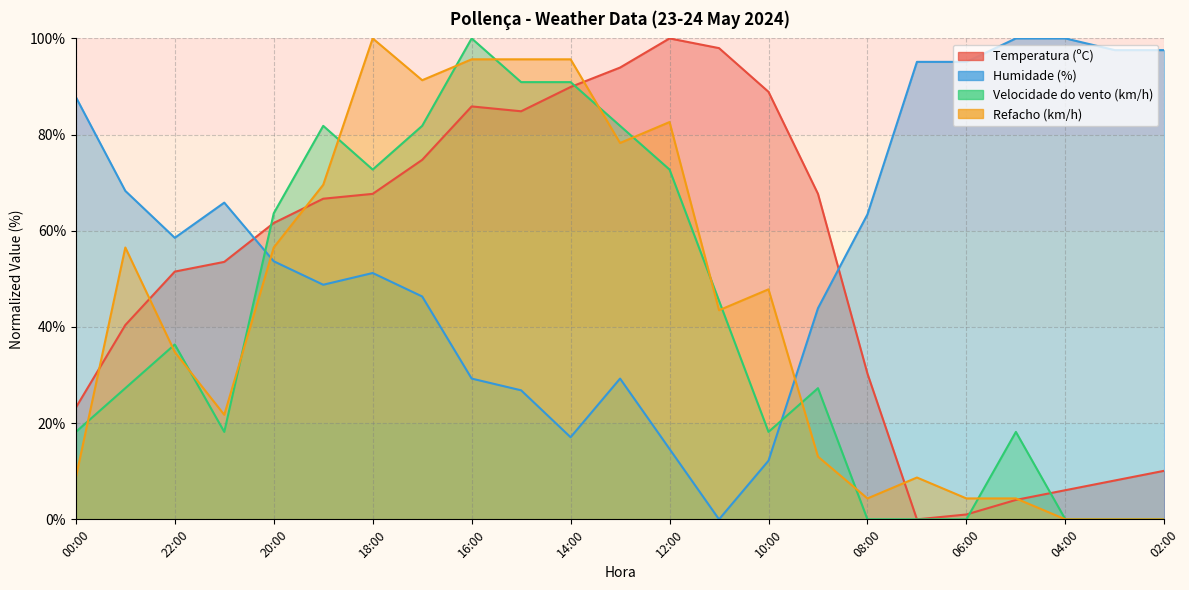

List the labels in order of Velocidade do vento (km/h) value, largest first.

16:00, 15:00, 14:00, 19:00, 17:00, 13:00, 18:00, 12:00, 20:00, 11:00, 22:00, 23:00, 09:00, 00:00, 21:00, 10:00, 05:00, 08:00, 07:00, 06:00, 04:00, 03:00, 02:00